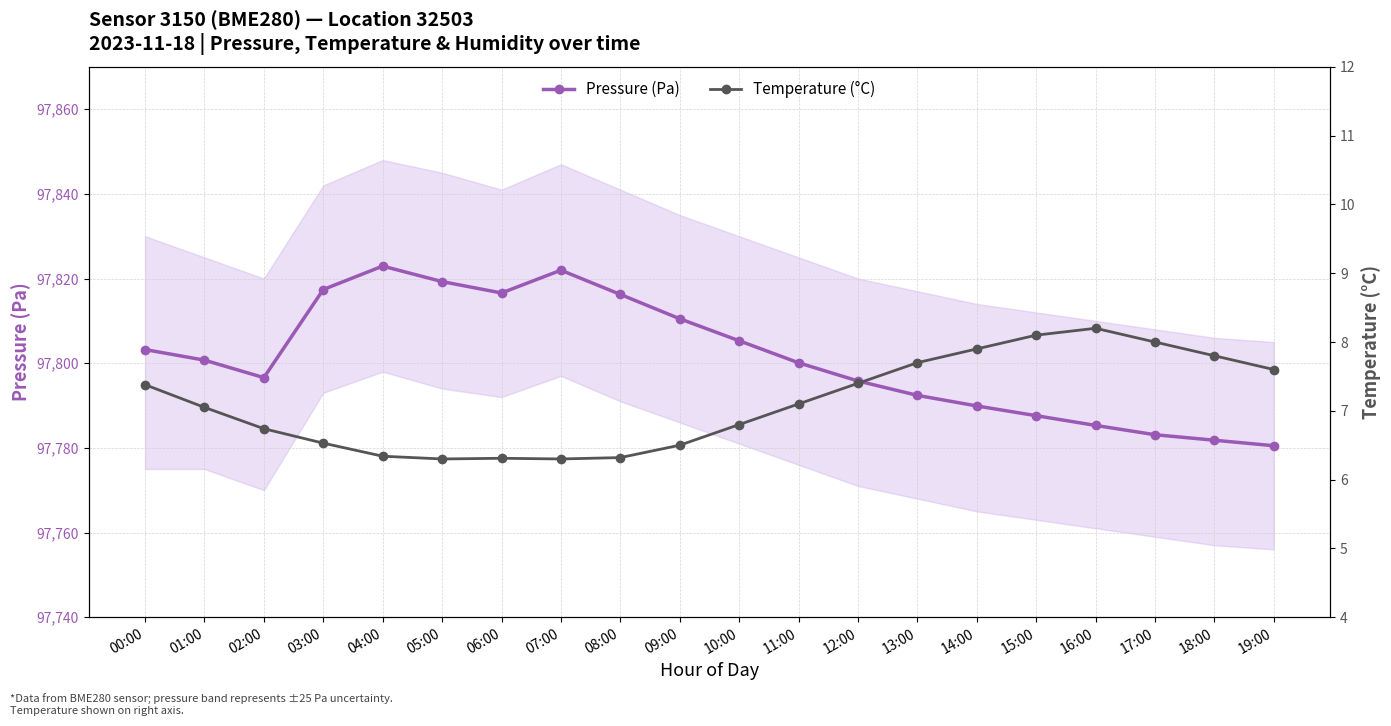

True or false: Pressure (Pa) and Temperature (°C) cross at least once.

False